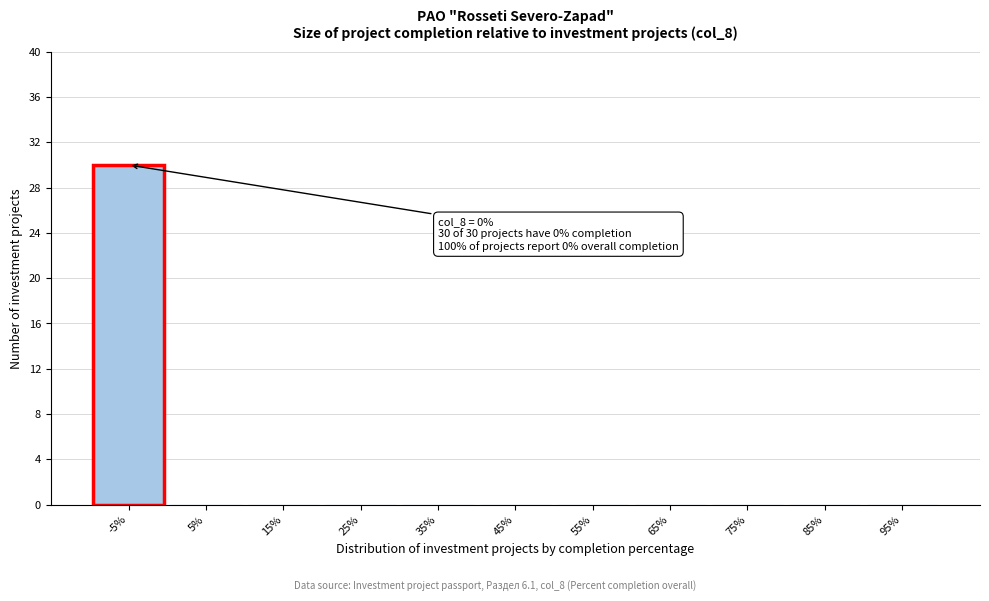

Reading left to right, transcribe all the data shown in this chart.

-5%=30	5%=0	15%=0	25%=0	35%=0	45%=0	55%=0	65%=0	75%=0	85%=0	95%=0